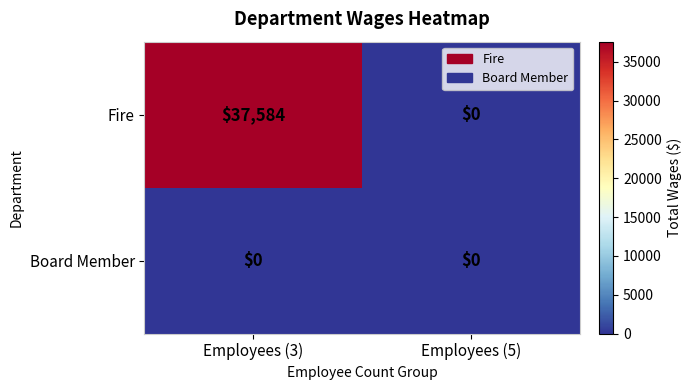

Reading left to right, list all the values displayed in this chart.

Fire: 37584	0
Board Member: 0	0